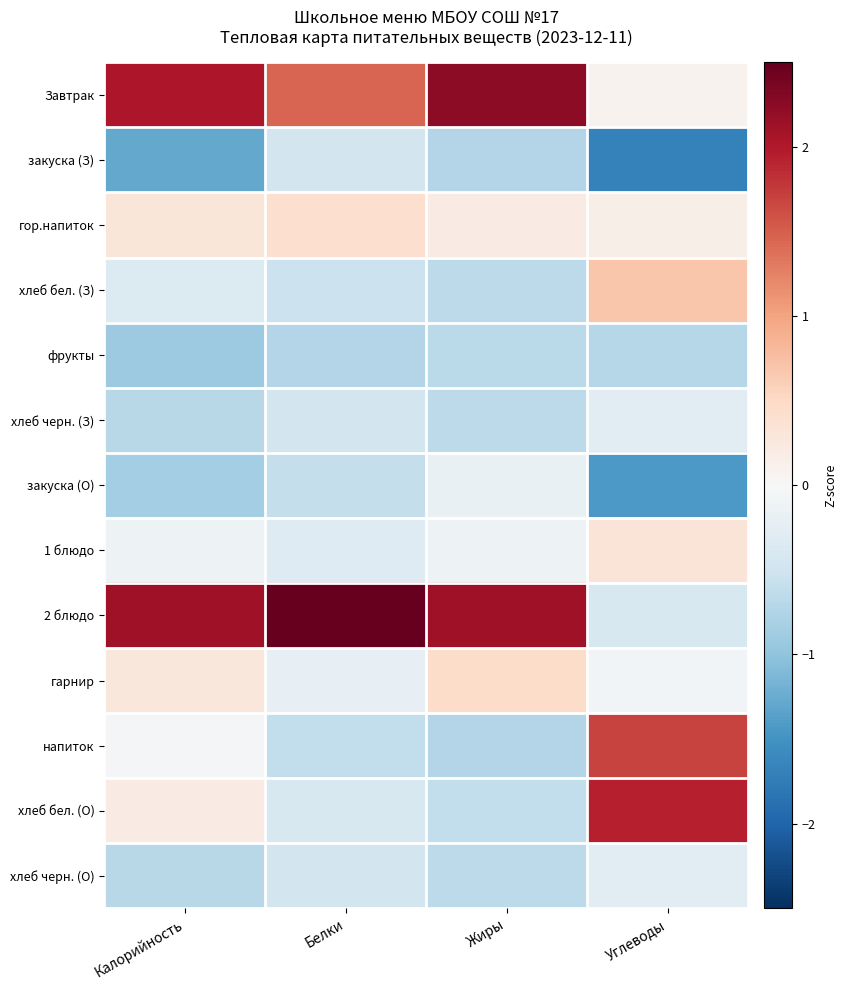

What is the spread (max minus min) of values at Калорийность?

3.4